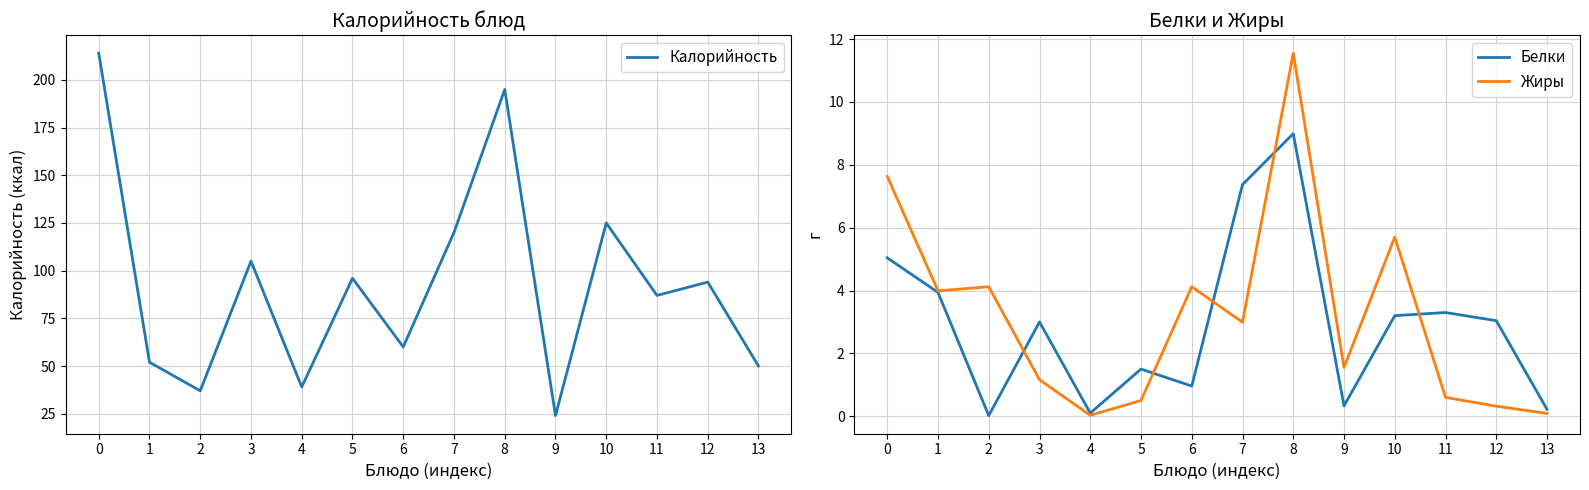

What is the difference between the highest and lowest values at 4?

39.0